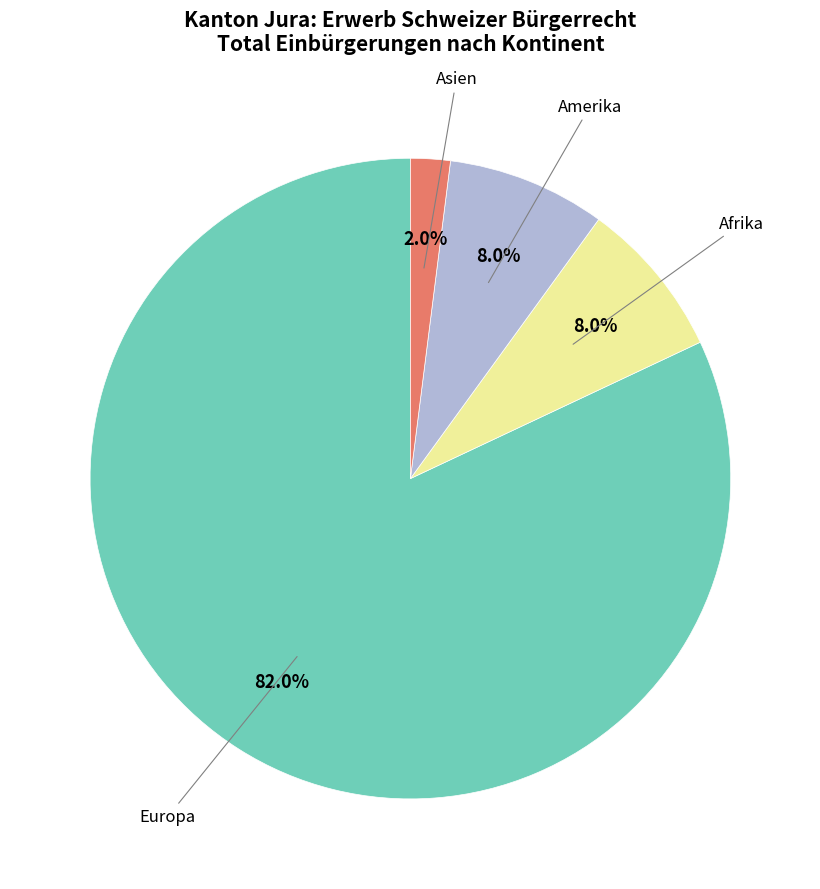

To the nearest percent, what percentage of the pie is Europa?

82%